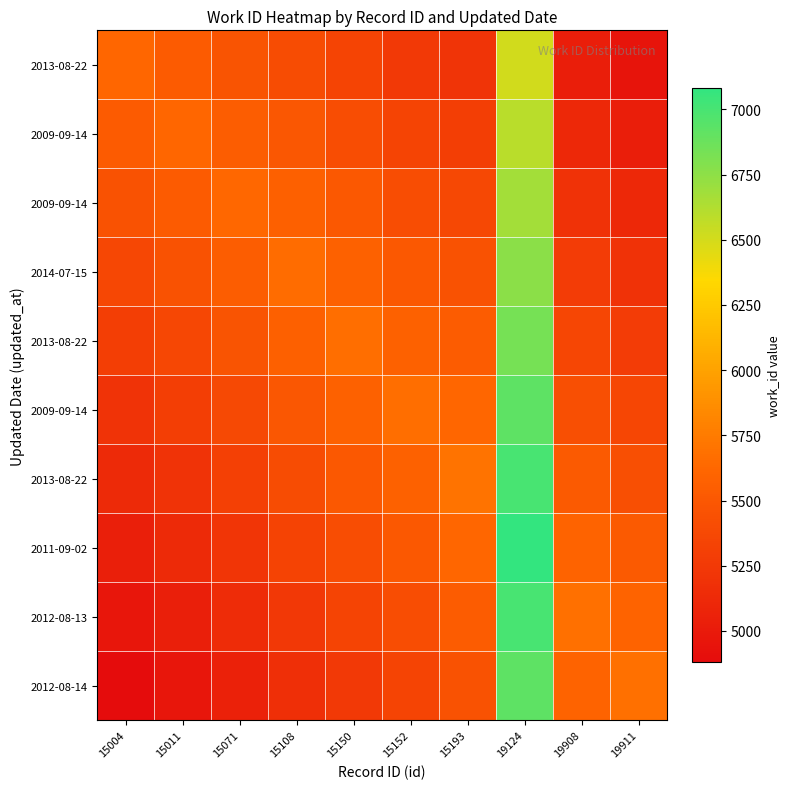

At which category is the sum across all series the highest?

19124